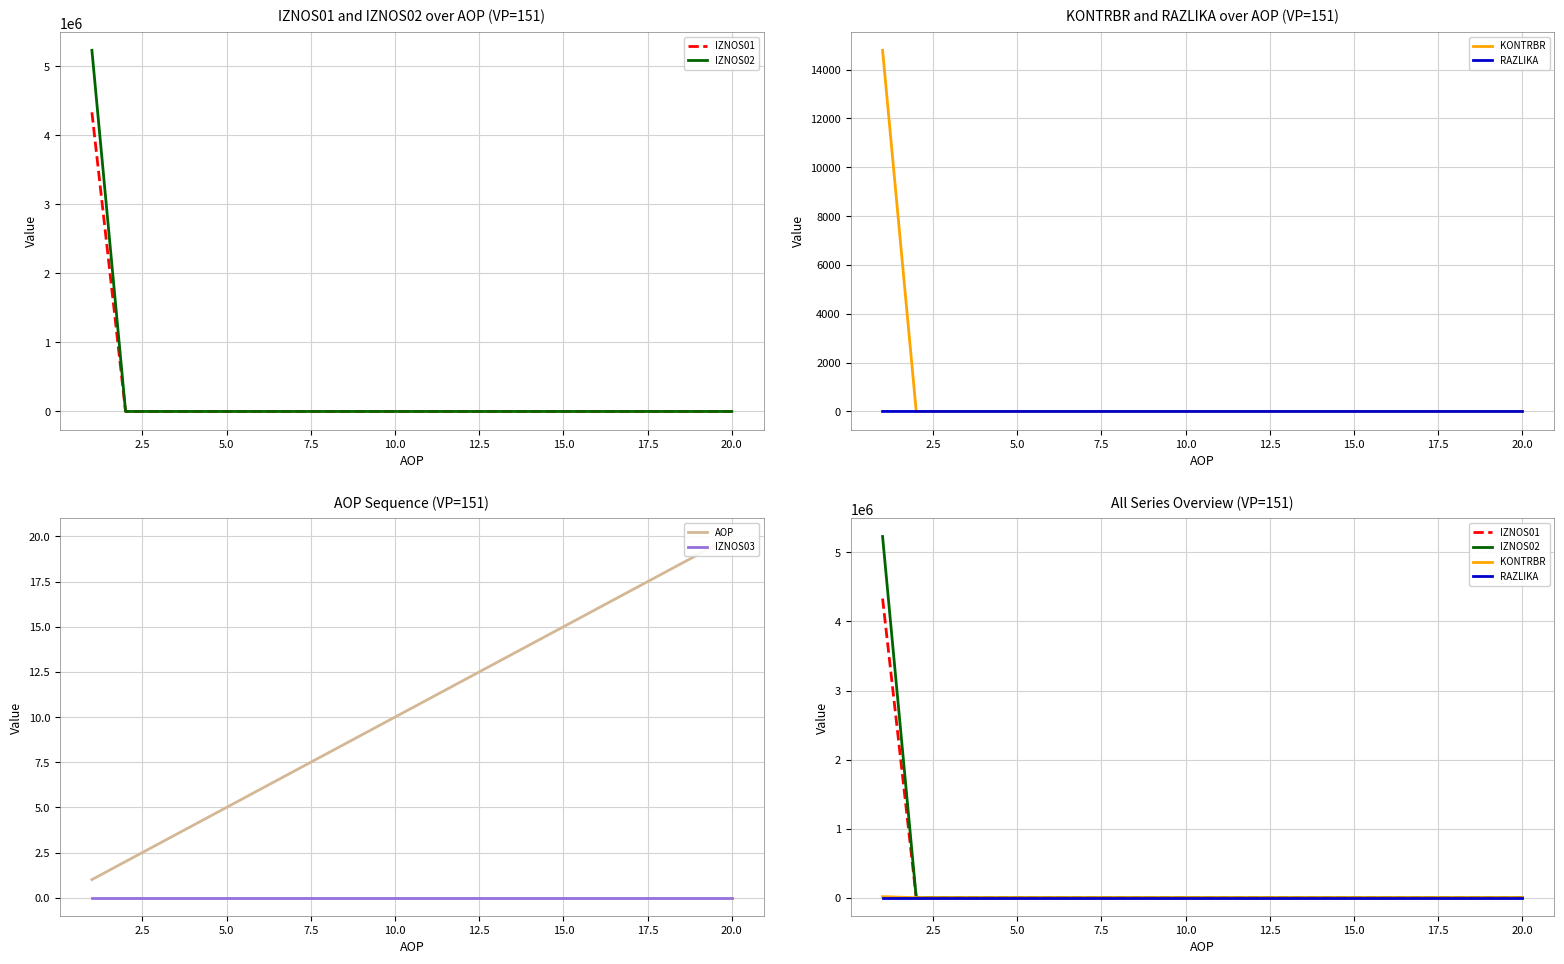

What are all the series names shown in the legend?

IZNOS01, IZNOS02, KONTRBR, RAZLIKA, AOP, IZNOS03